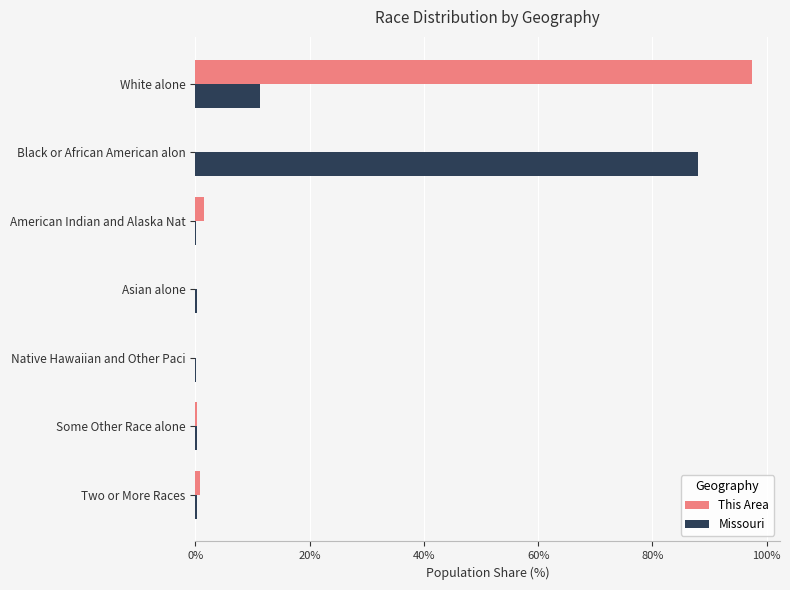

What is the sum of all This Area values?

100.0